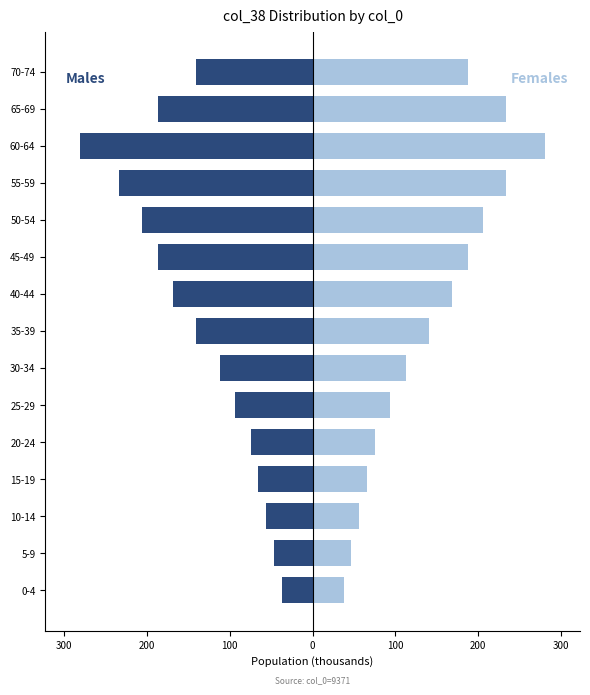

What is the value of the Males bar at the 13th from the left?

-281.1